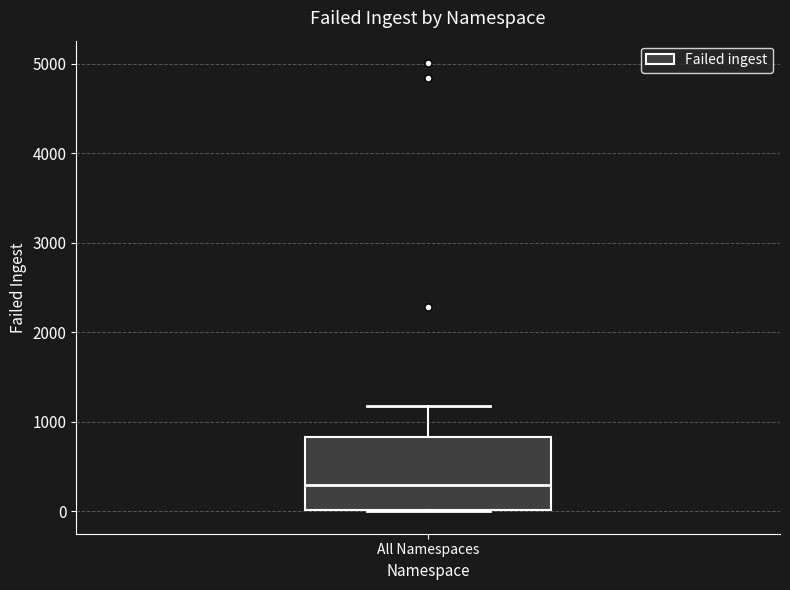

Where is the upper edge of the box for All Namespaces on the y-axis? The values are not printed on the chart, so give them approximately, as read against the axis.

800